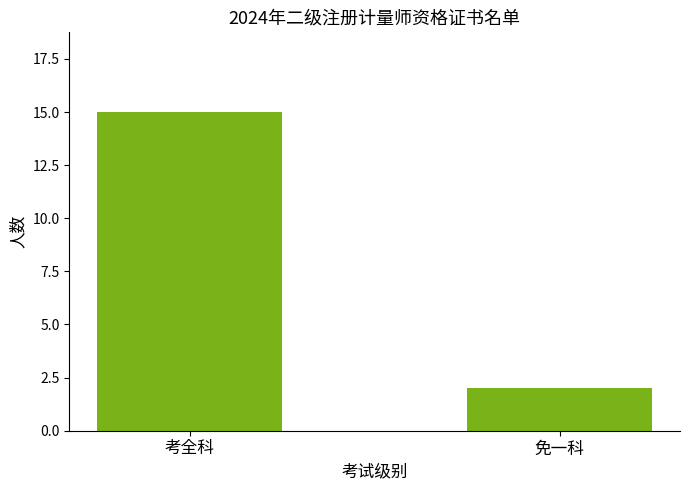

What is the sum of all values?

17